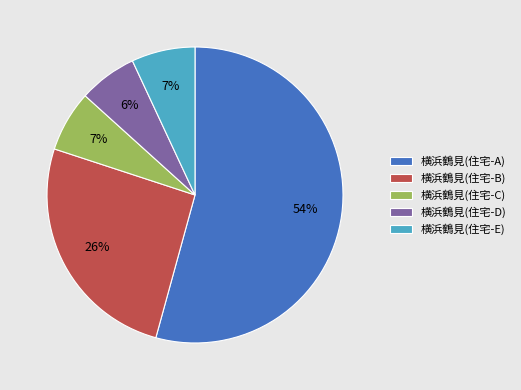

What is the ratio of the value at 横浜鶴見(住宅-B) to the value at 横浜鶴見(住宅-E)?

3.7